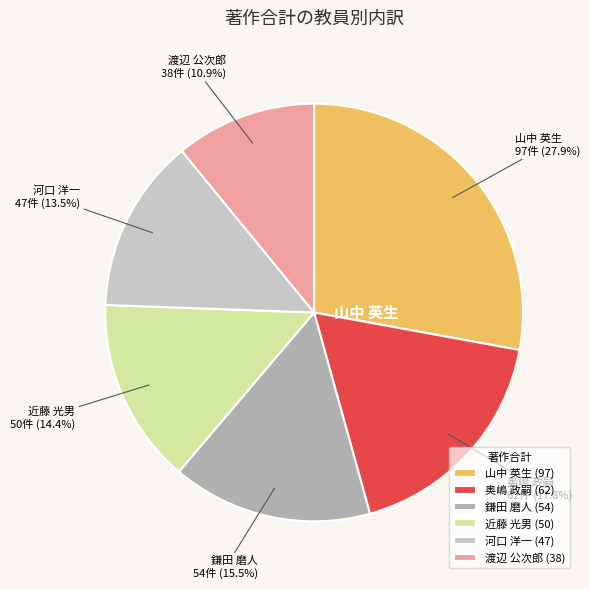

To the nearest percent, what is the difference between the 山中 英生 and 鎌田 磨人 slice percentages?

12%